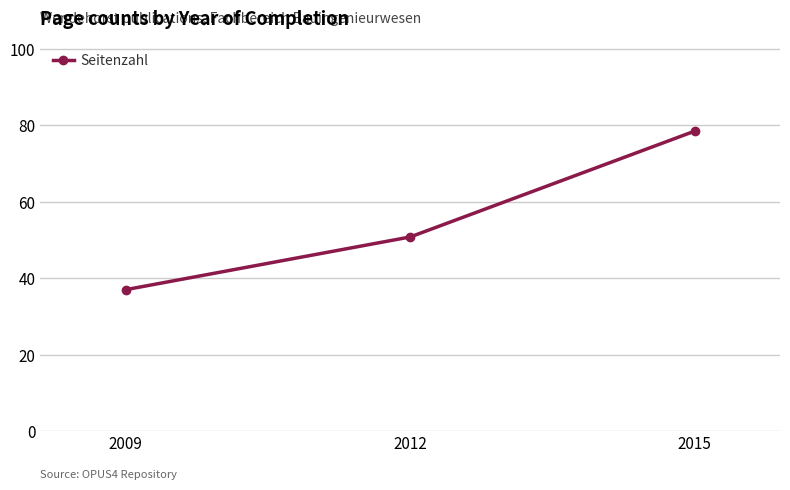

What is the value of the 1st point from the left?

37.0